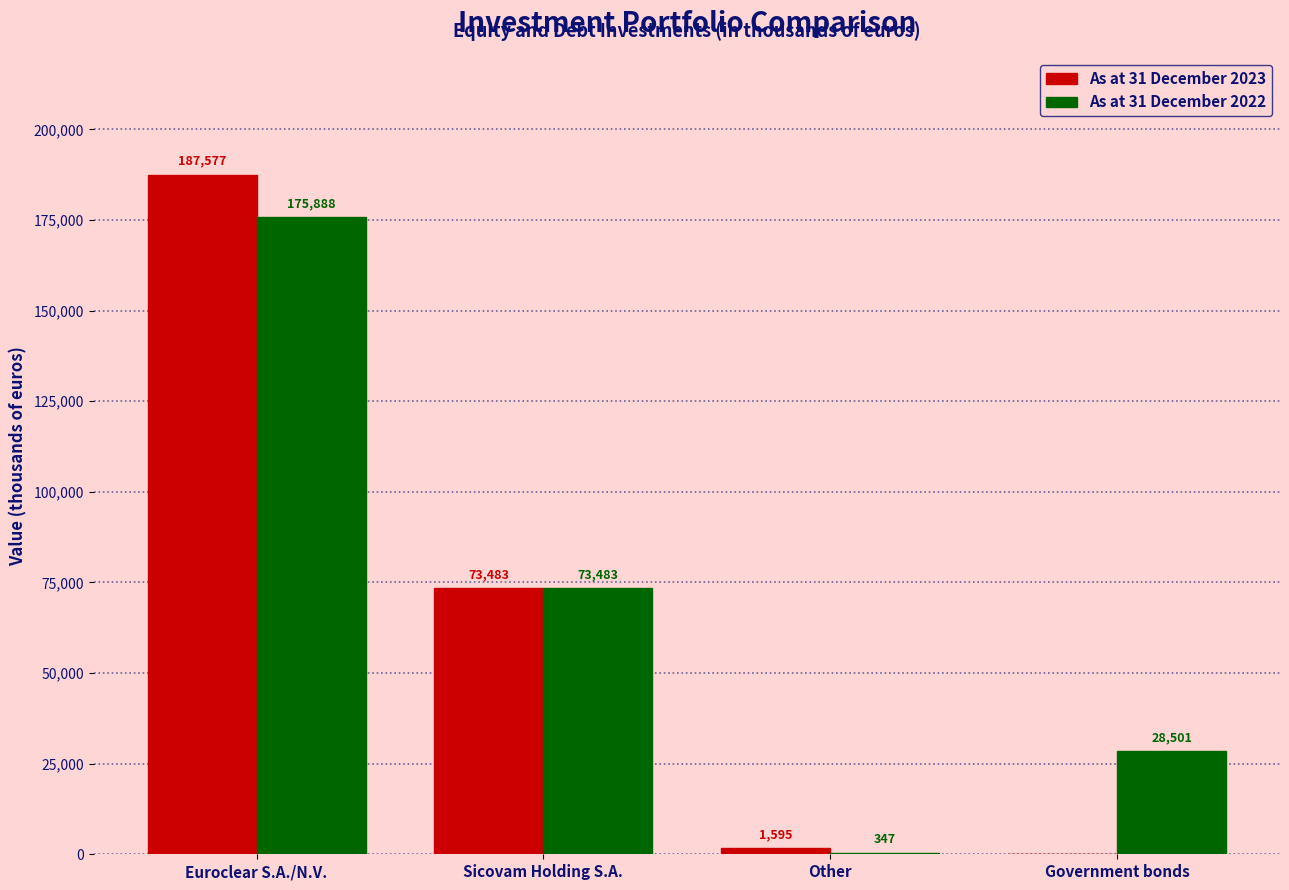

Which series has the largest total across all categories?

As at 31 December 2022